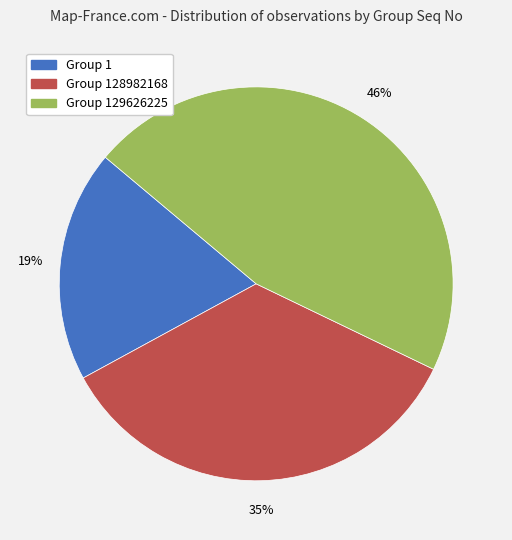

Is there any slice that represents more than half of the pie?

No